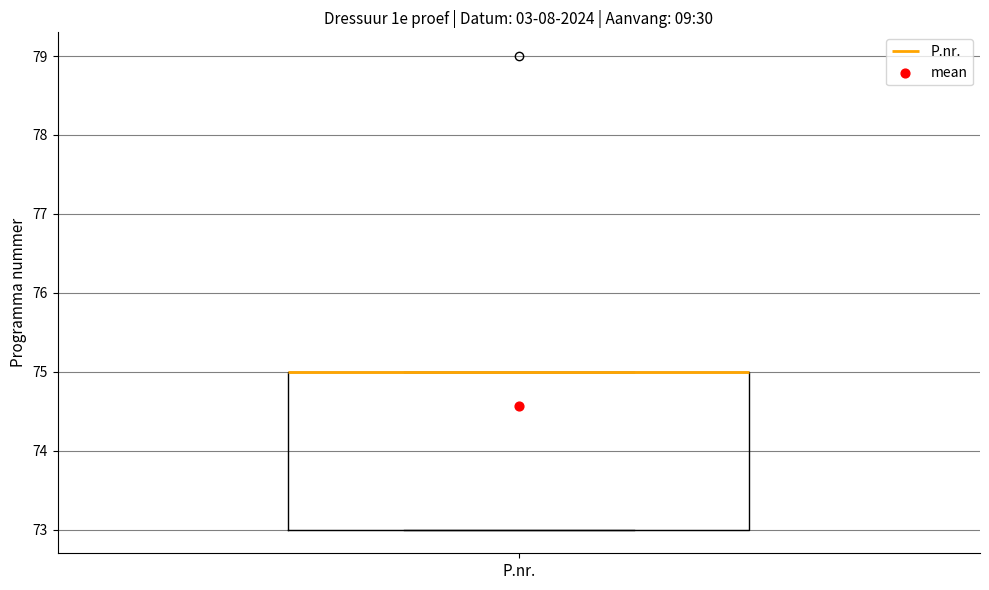

Transcribe this box plot: give where the median line is, the range the box spans, and where the two whiskers end, as read against the y-axis. The values are not printed on the chart, so give them approximately, as read against the axis.

median 75 (drawn on the box's upper edge), box 73 to 75, whiskers 73 to 75